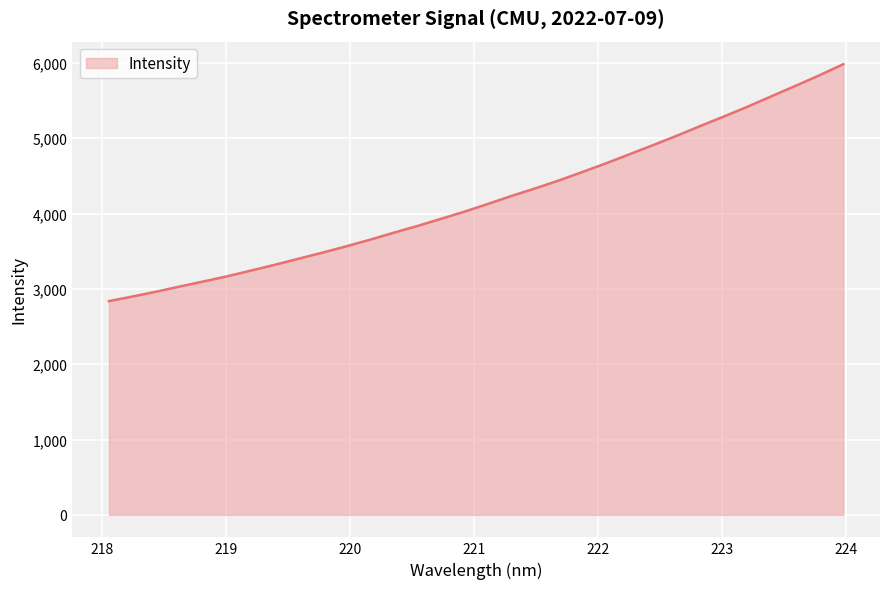

What is the minimum value shown in the chart?

2837.5